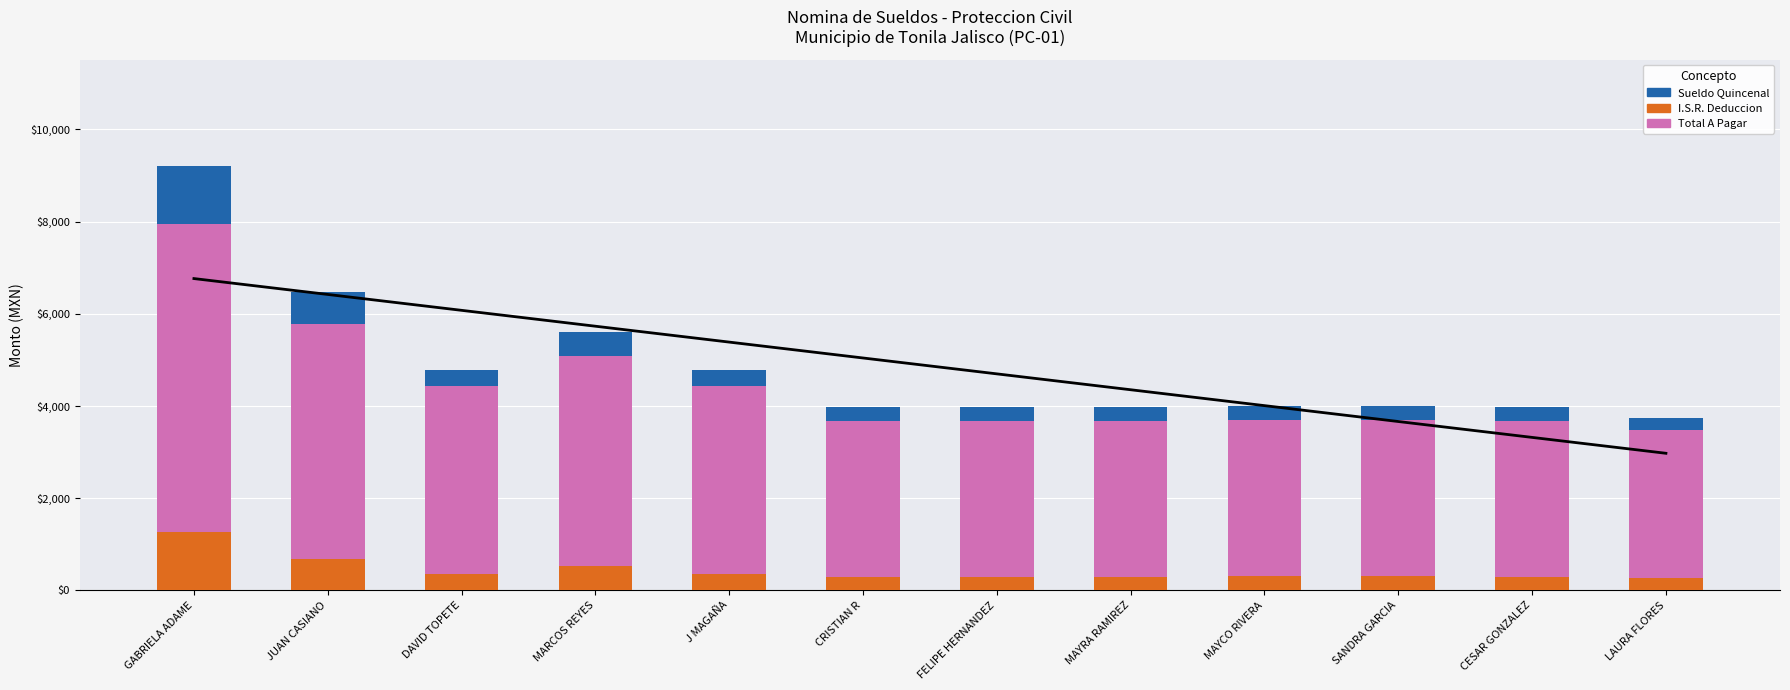

What is the approximate value of Sueldo Quincenal at LAURA FLORES?

3738.2